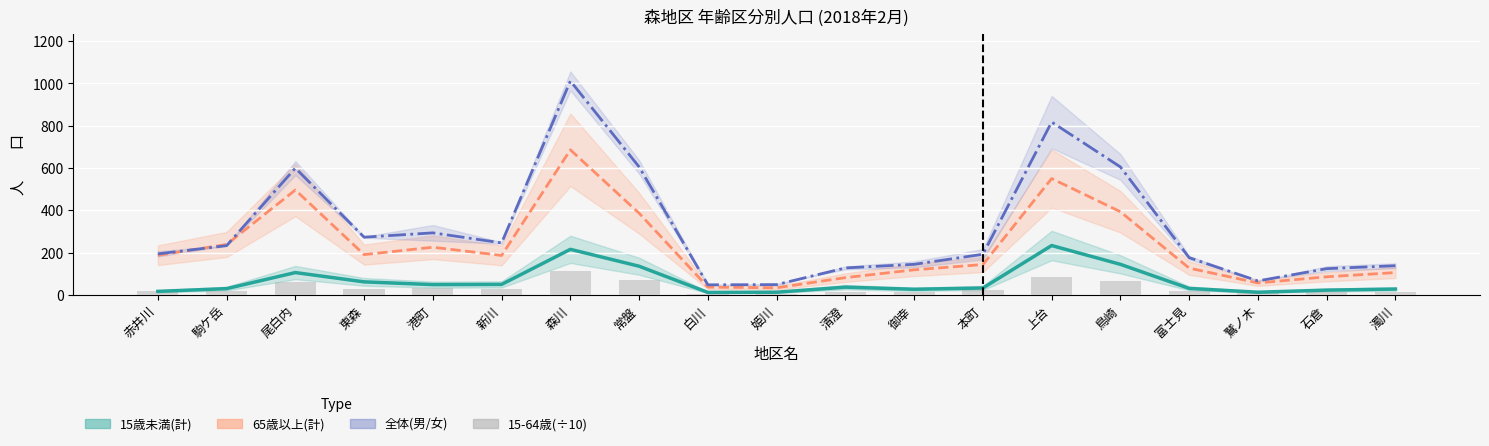

The chart shows a value of 5.1 at 姫川. True or false?

True